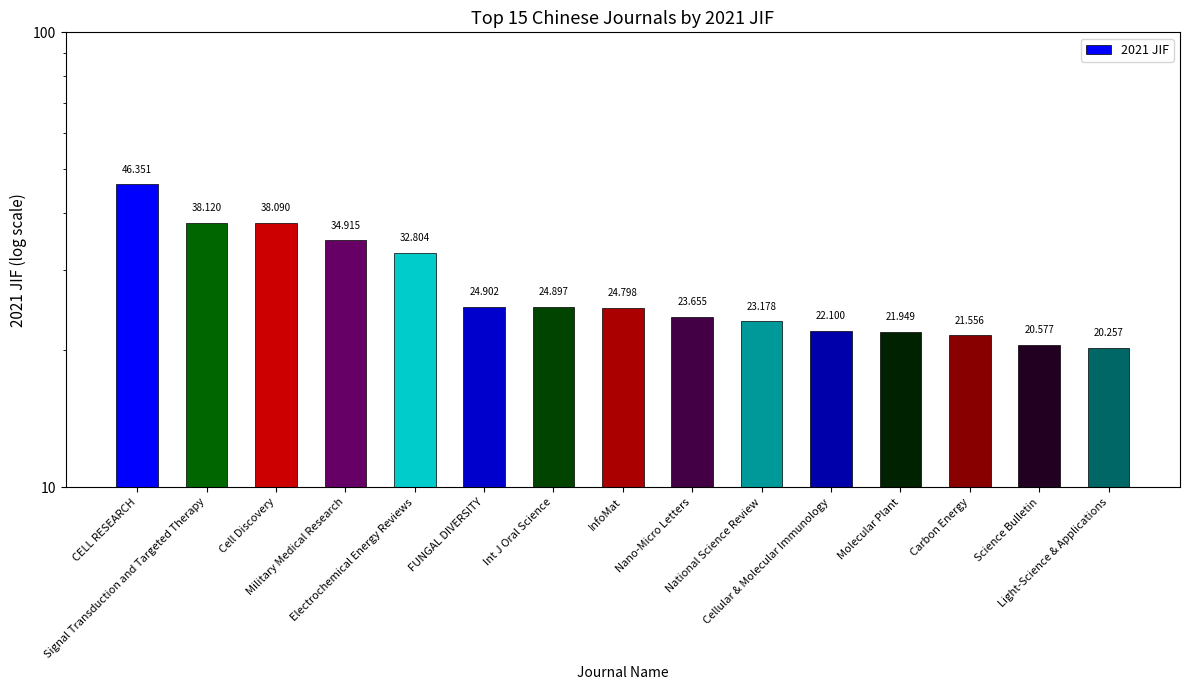

Read the value at Molecular Plant.

21.9